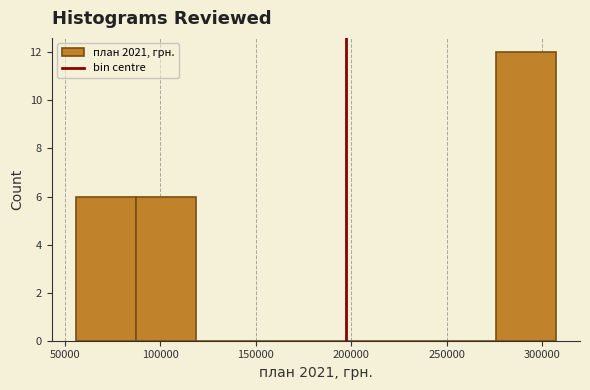

Reading left to right, list every bar in this chart as the range it spans on the x-axis followed by its height. Neither the bar edges nor the heights are printed on the chart, so give them approximately, as read against the axes.

55000 to 85000: 6
85000 to 120000: 6
120000 to 150000: 0
150000 to 180000: 0
180000 to 215000: 0
215000 to 245000: 0
245000 to 275000: 0
275000 to 305000: 12